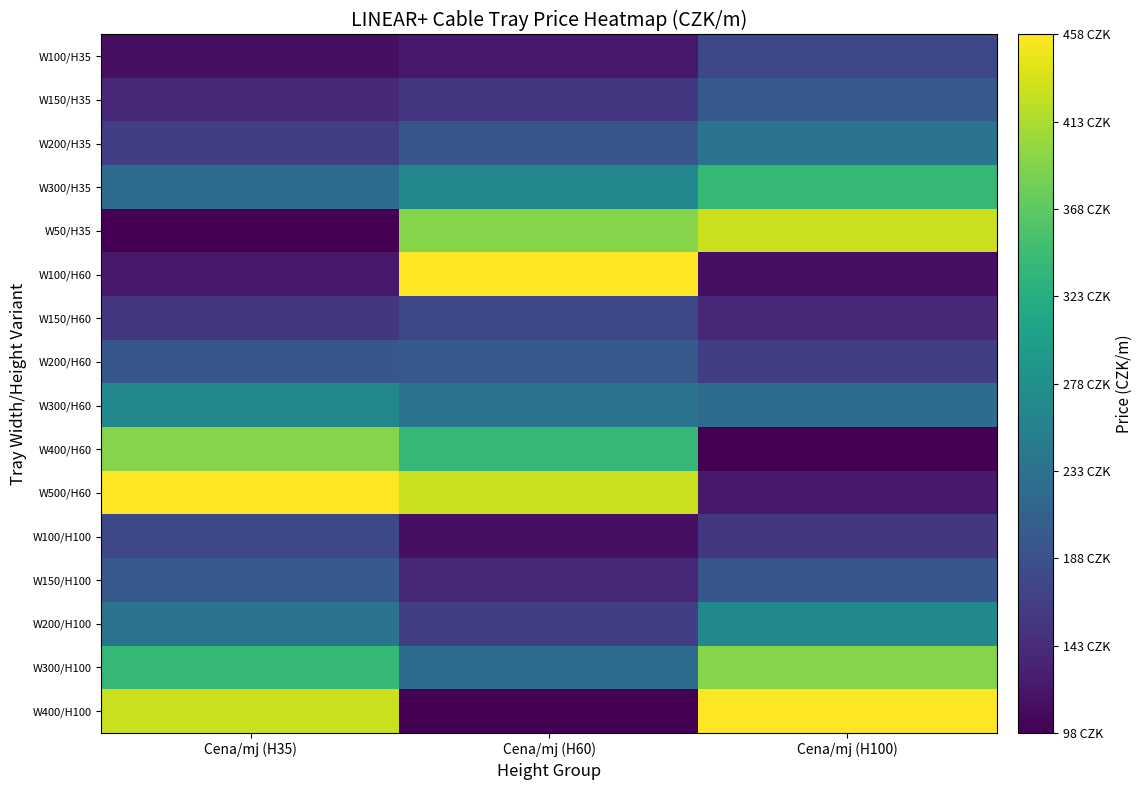

Which series has the widest spread of values?

W400/H100